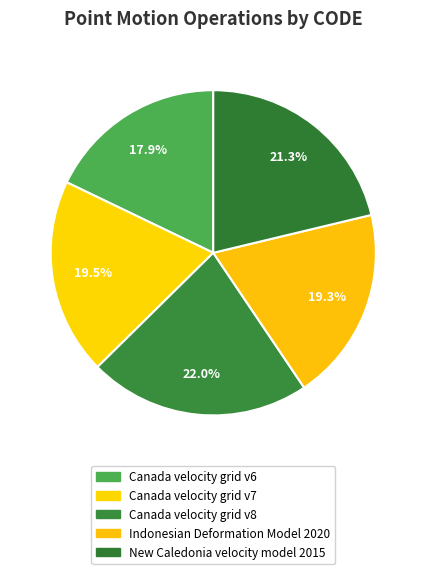

How many segments does this pie chart have?

5